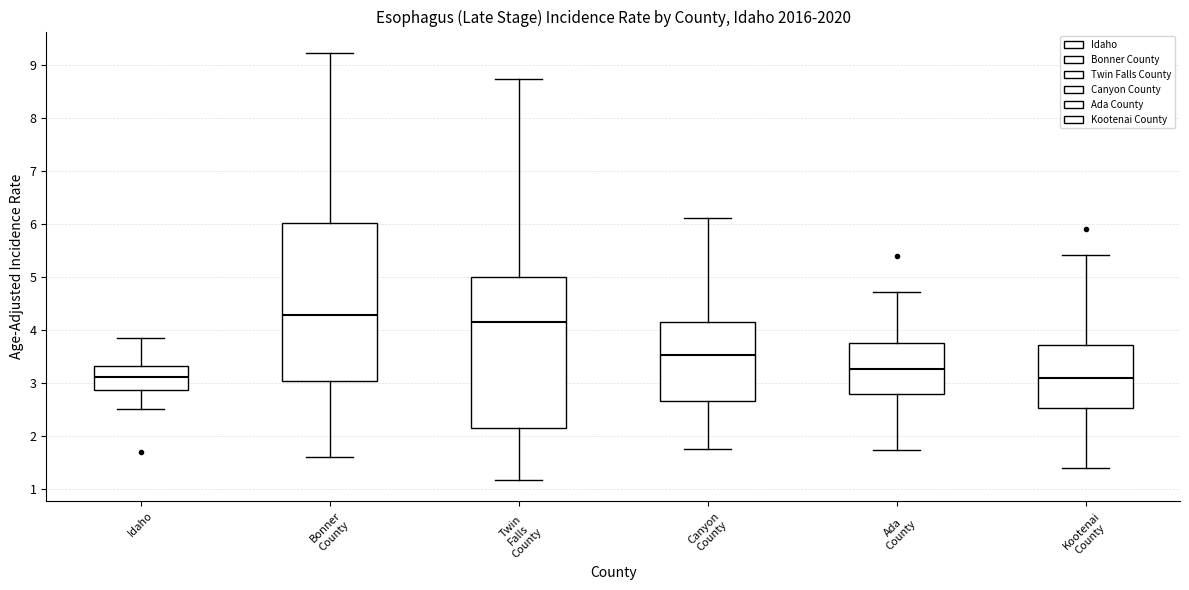

Comparing the boxes themselves (not the whiskers), which one is the tallest?

Bonner County